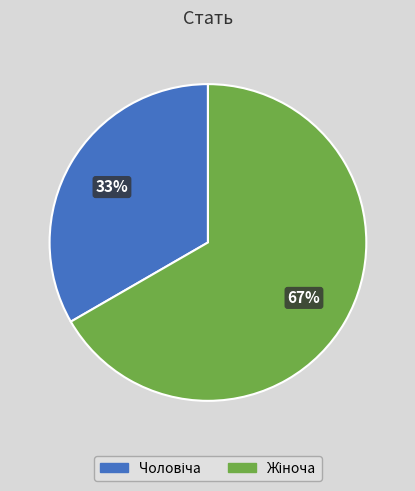

Is there any slice that represents more than half of the pie?

Yes